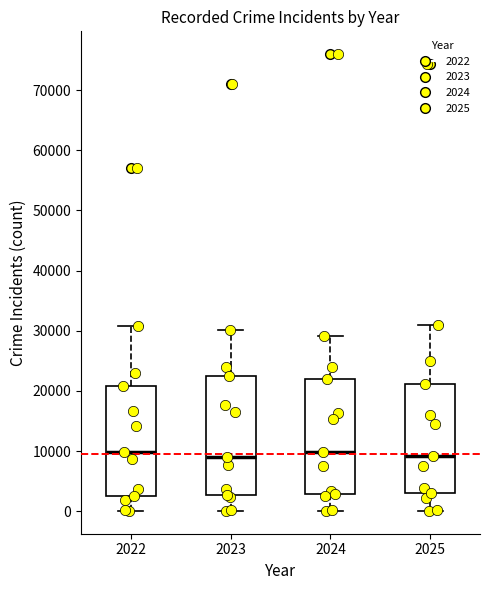

Where is the lower edge of the box at x = 2024 on the y-axis? The values are not printed on the chart, so give them approximately, as read against the axis.

3000